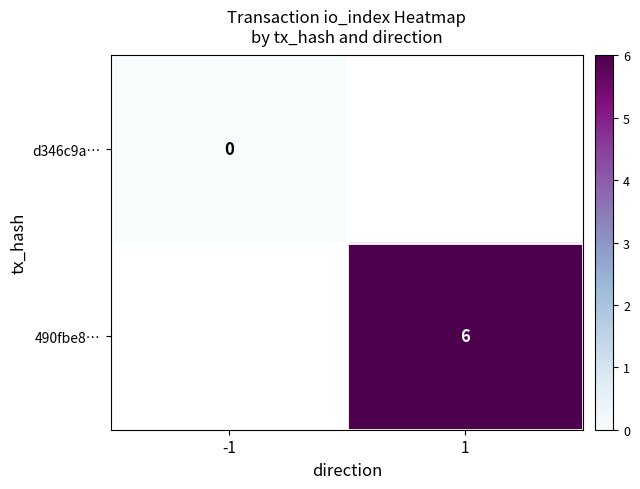

Is the value of d346c9a… at -1 greater than the value of 490fbe8… at 1?

No